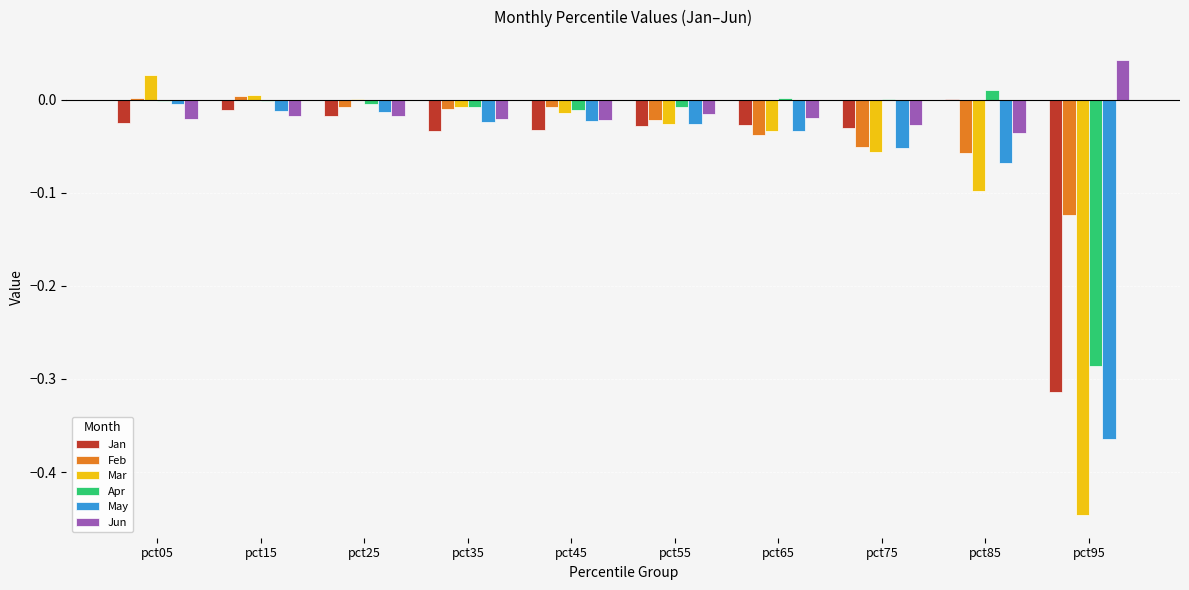

What are all the series names shown in the legend?

Jan, Feb, Mar, Apr, May, Jun